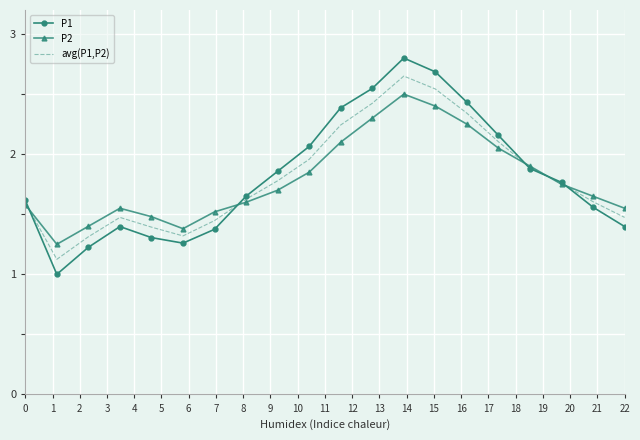

Rank the series by their maximum value, from lowest to highest.

P2, avg(P1,P2), P1